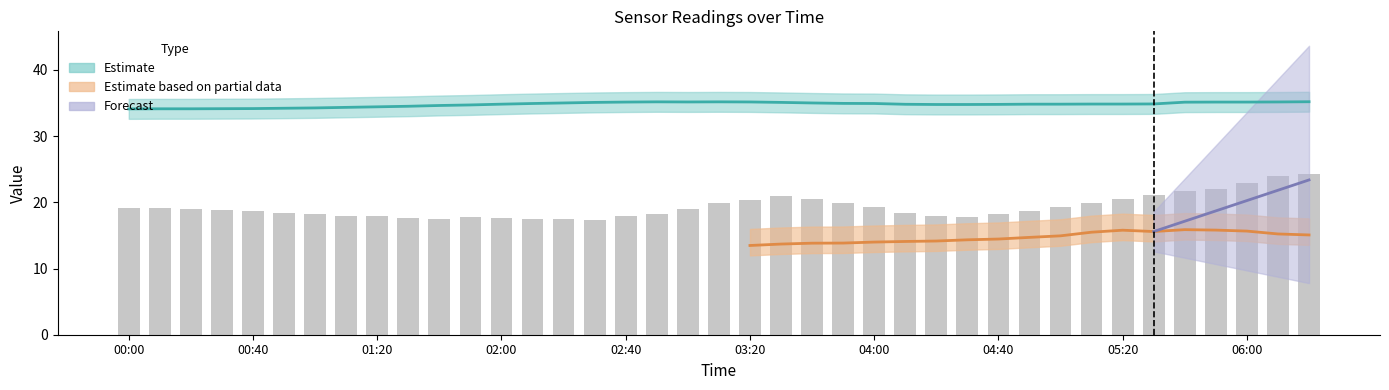

Are the bars grouped side by side (vs. stacked)?

No